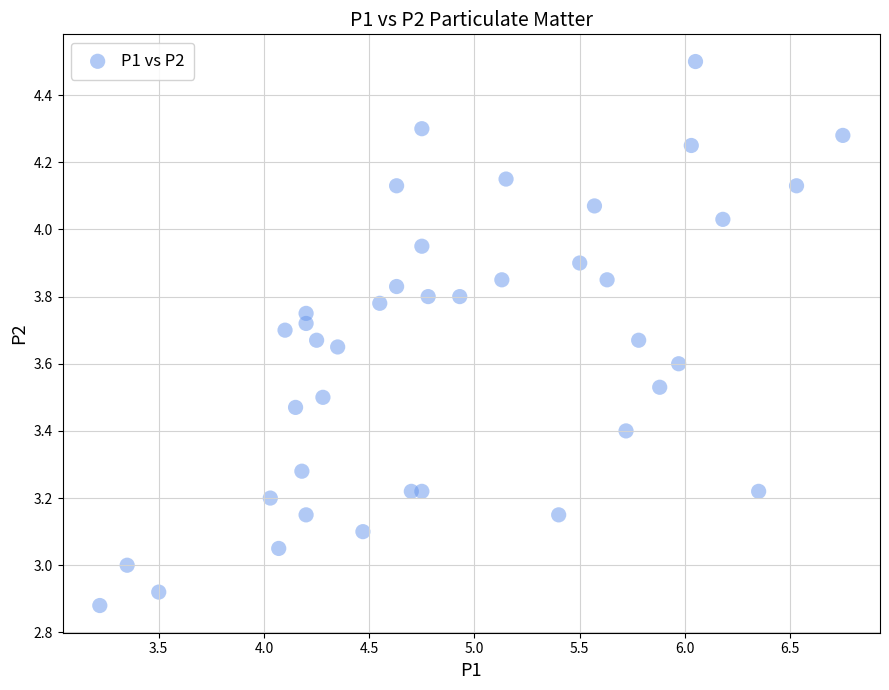

What is the range of Y values (max minus min)?

1.6